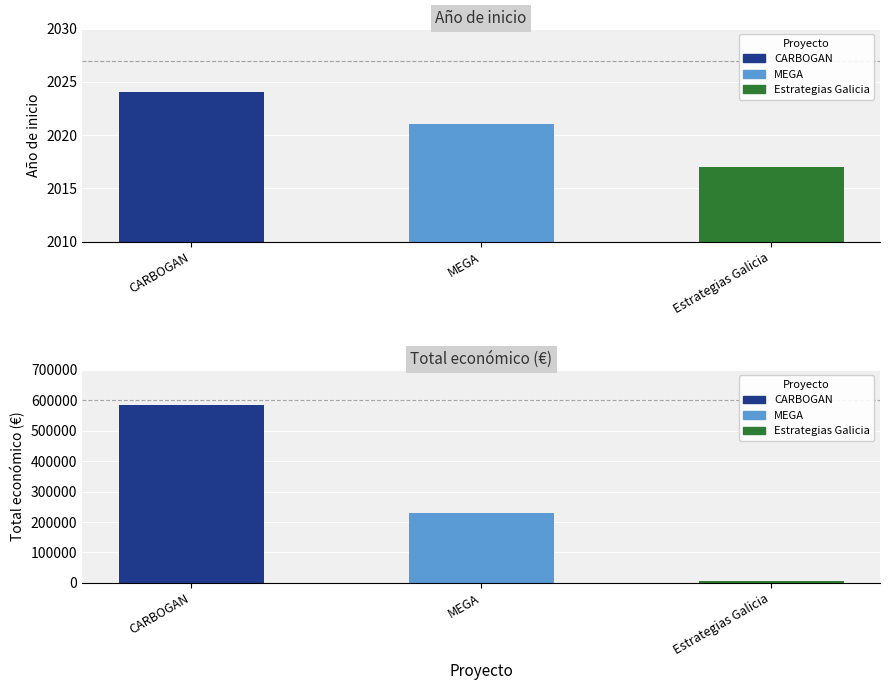

At CARBOGAN, list the series in order from largest to smallest.

Total económico, Año de inicio